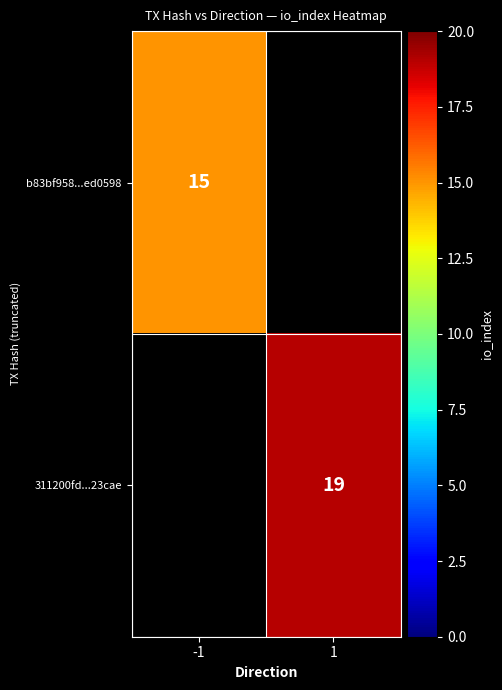

Is the value of 311200fd...23cae at 1 greater than the value of b83bf958...ed0598 at -1?

Yes